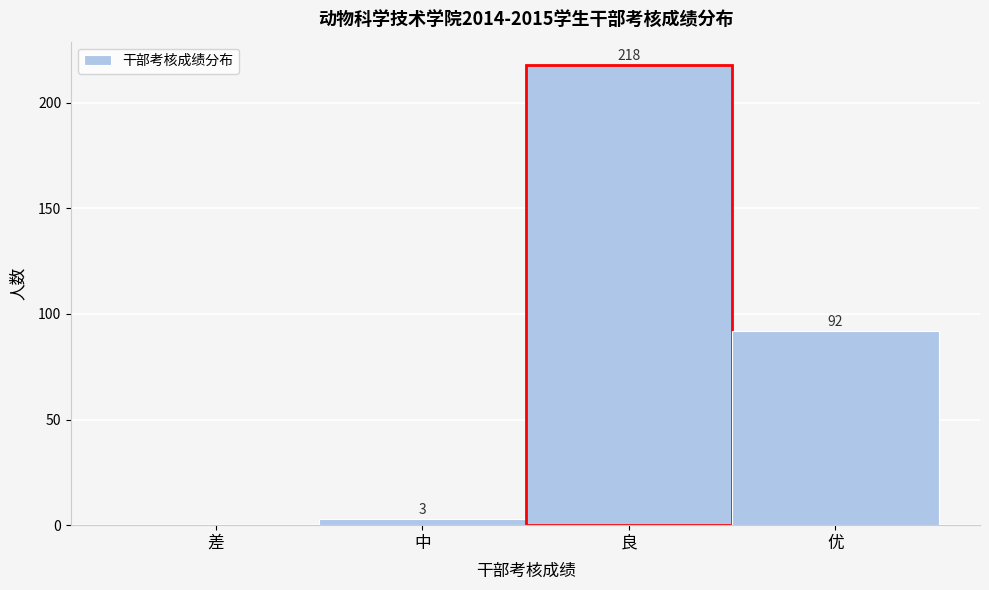

Reading left to right, transcribe all the data shown in this chart.

差=0	中=3	良=218	优=92